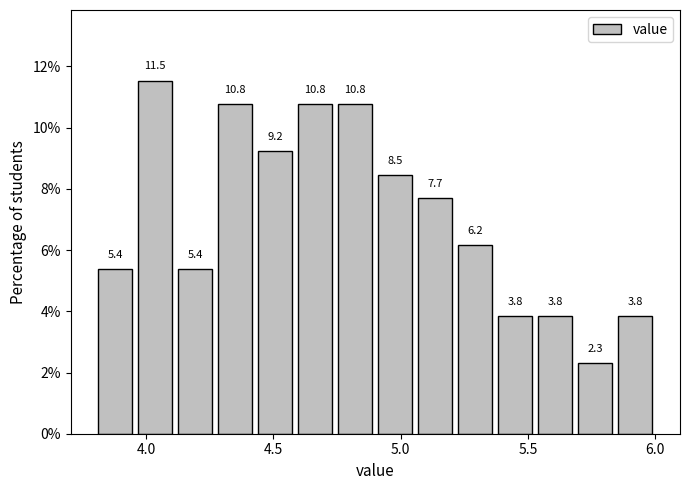

Read against the x-axis, roughly where is the centre of the tallest bar?

4.05